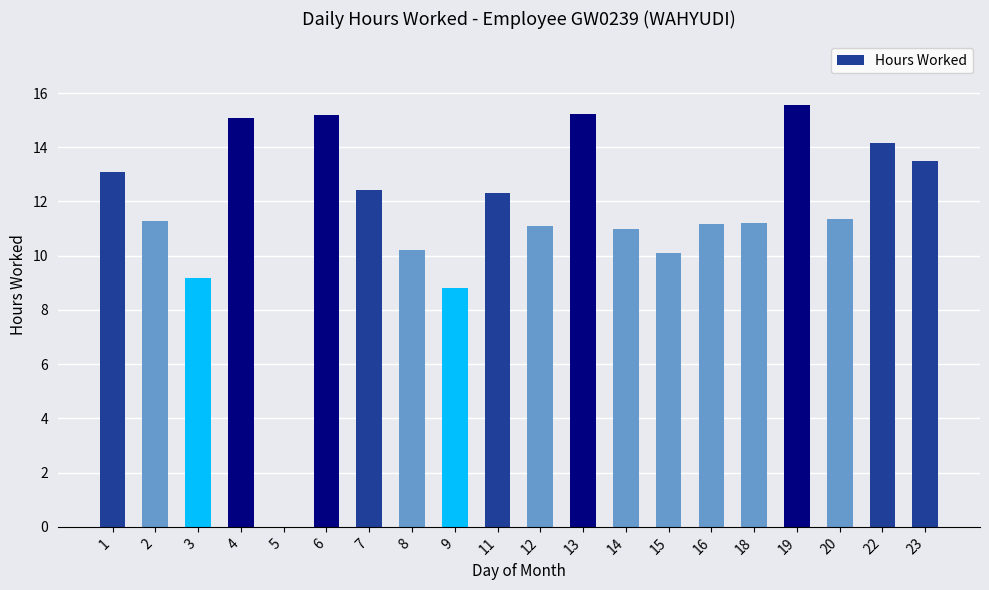

Count the number of data series in this chart.

1